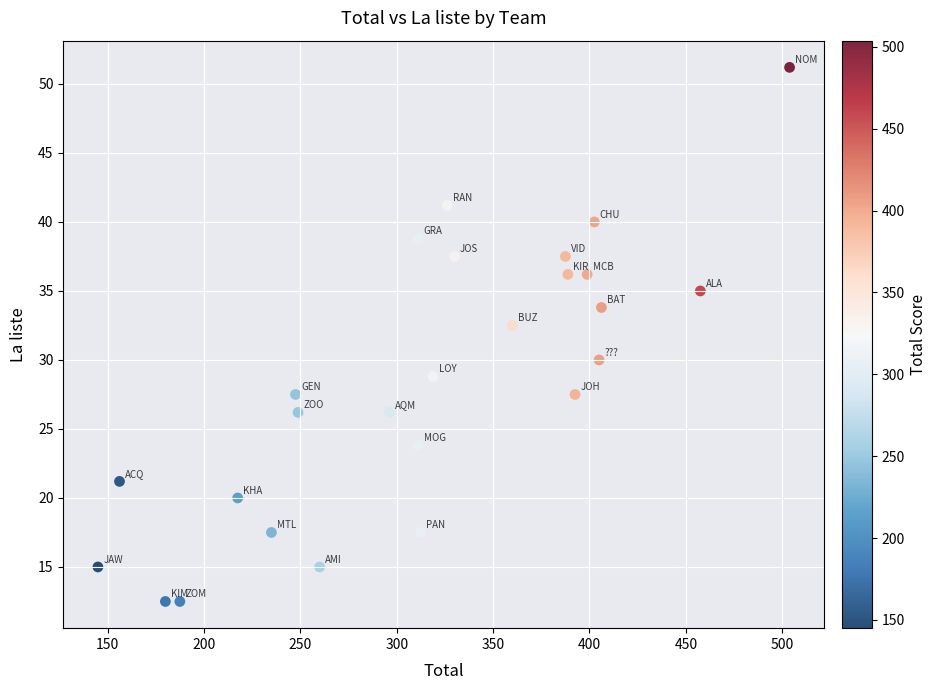

What Y value in the scatter plot is closest to 31?

30.0